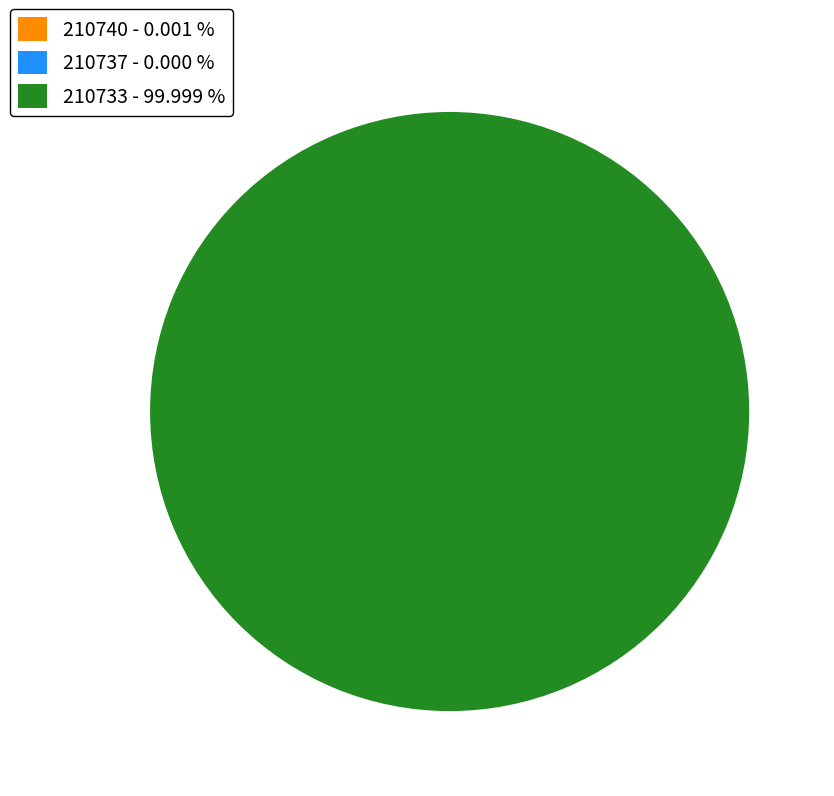

Does 210733 - 99.999 % represent more than half of the total?

Yes